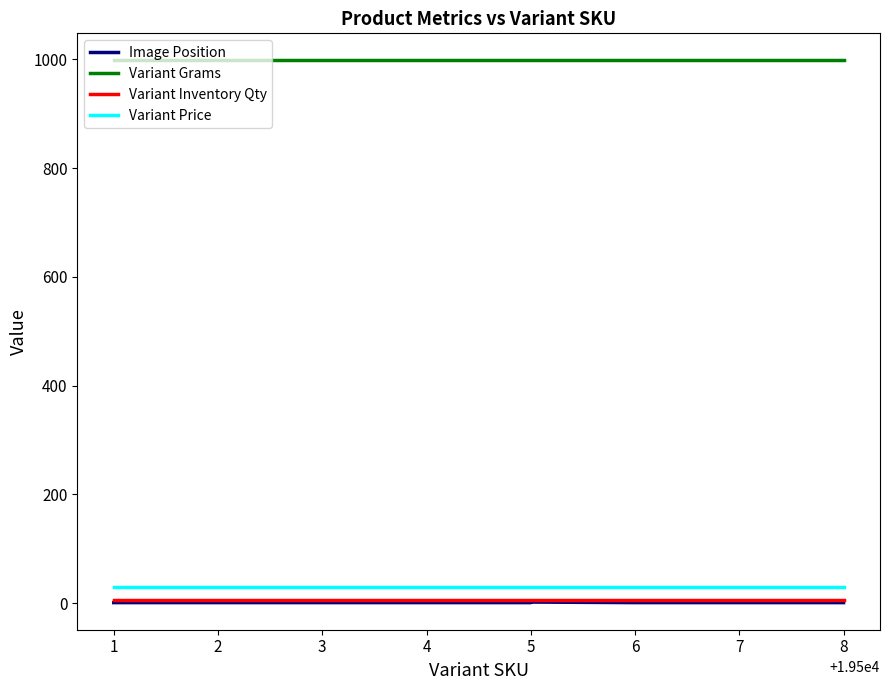

What is the approximate value of Variant Price at 8?

29